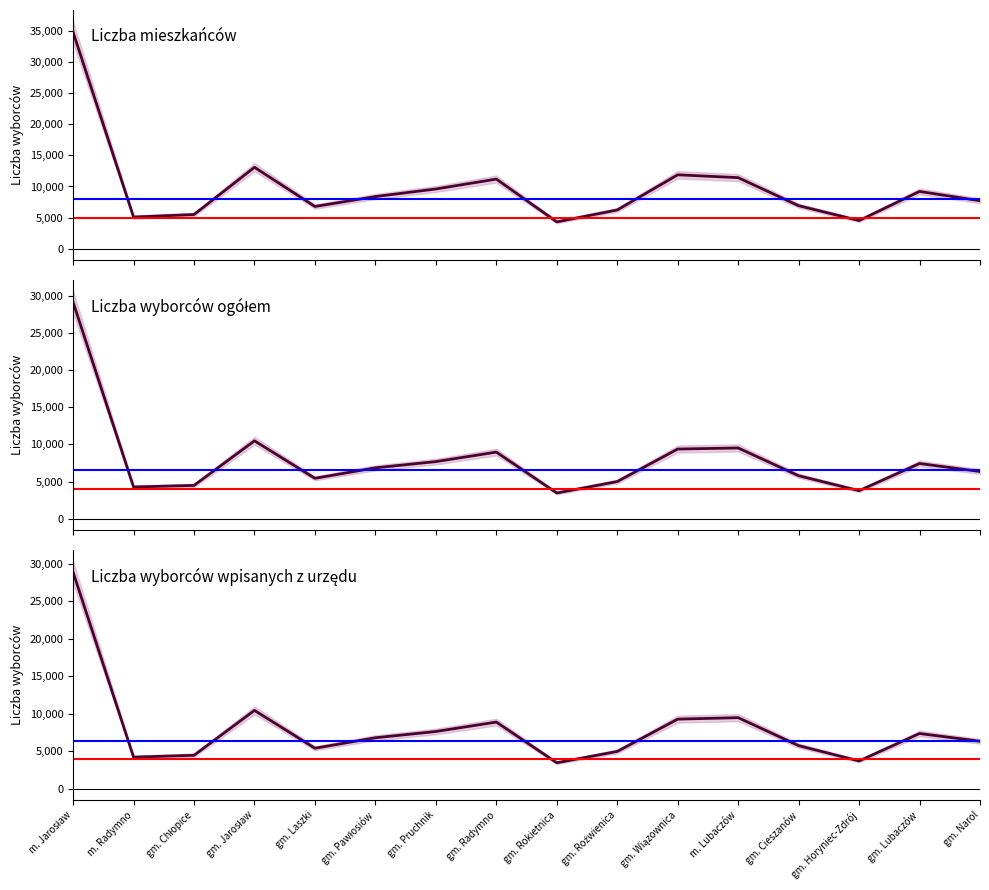

Is this an area chart (filled region under the line)?

No